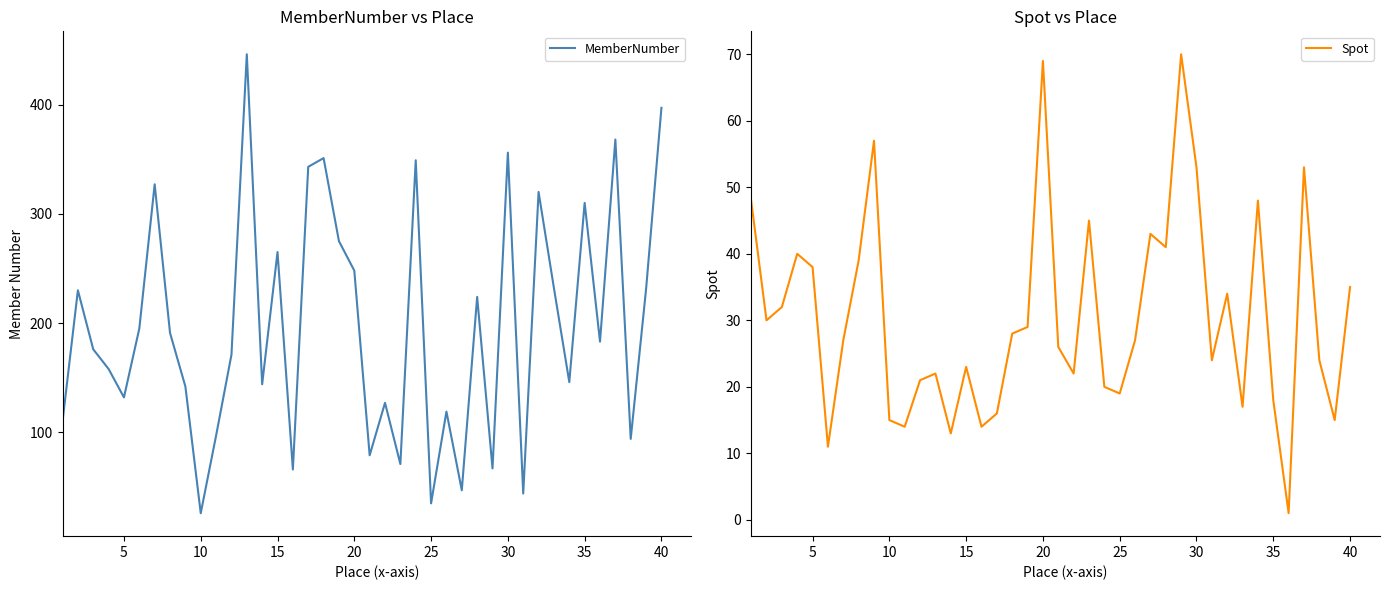

What is the maximum value for MemberNumber?

446